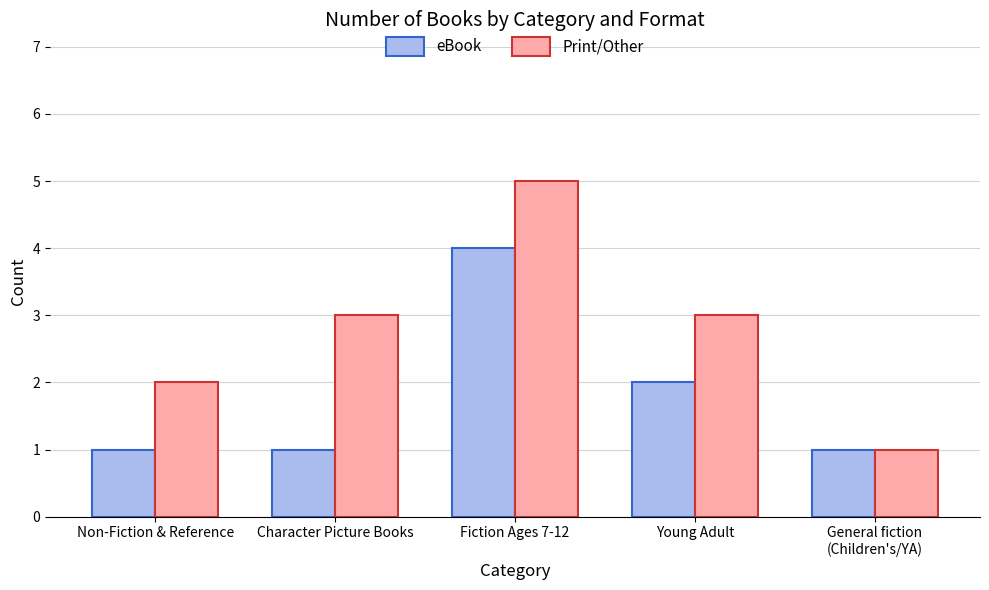

Which series has the largest total across all categories?

Print/Other